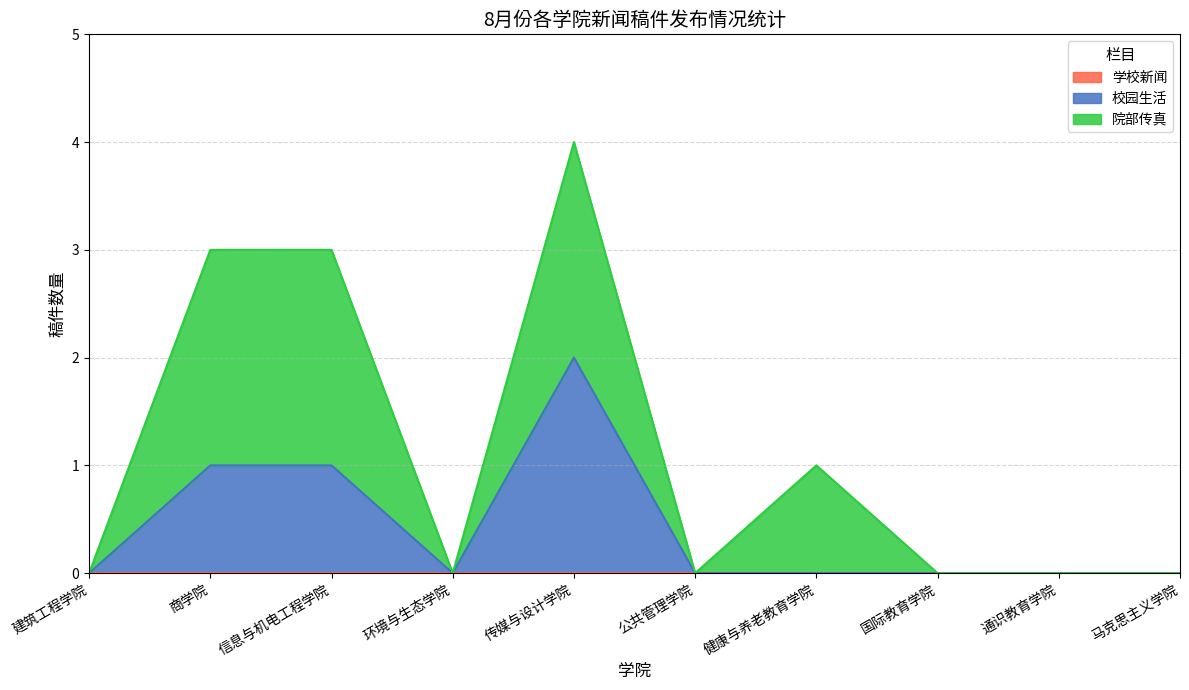

Which series has the widest spread of values?

校园生活